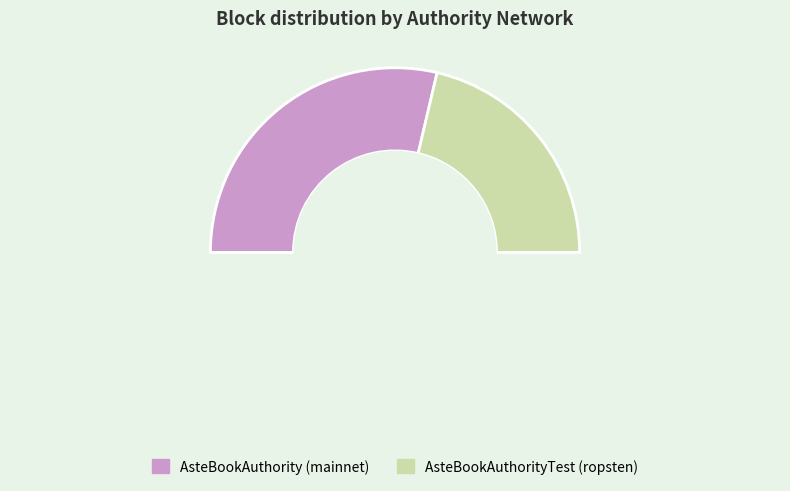

Which slice is the smallest?

AsteBookAuthorityTest (ropsten)